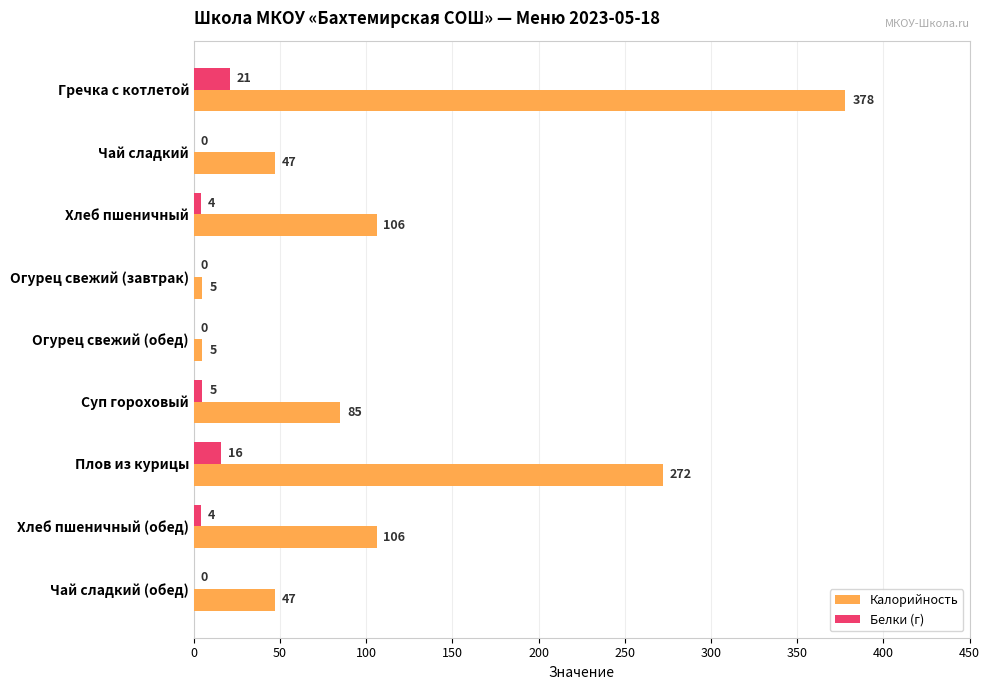

What value does the Белки (г) series have at Гречка с котлетой, to the nearest 5?

20